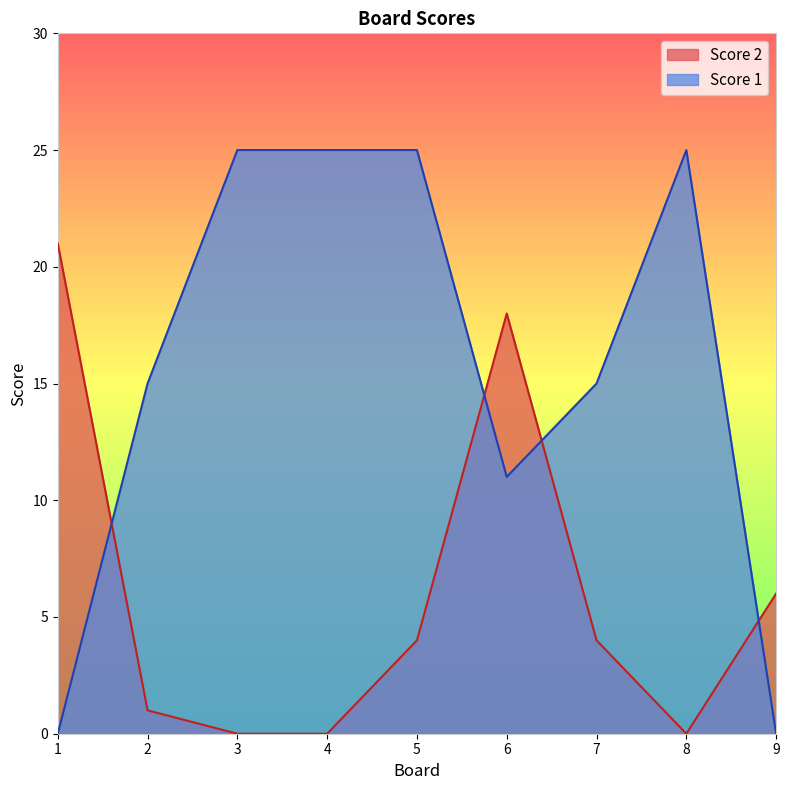

At which label does Score 1 reach its minimum?

1